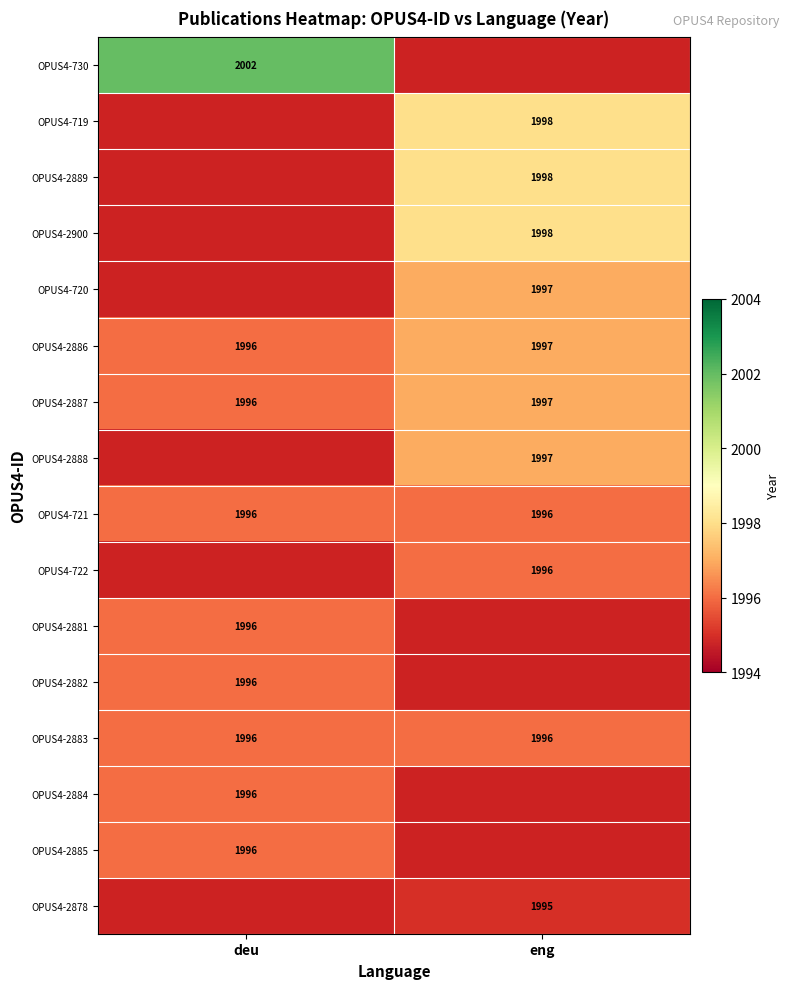

What is the average value of the OPUS4-721 series?

1996